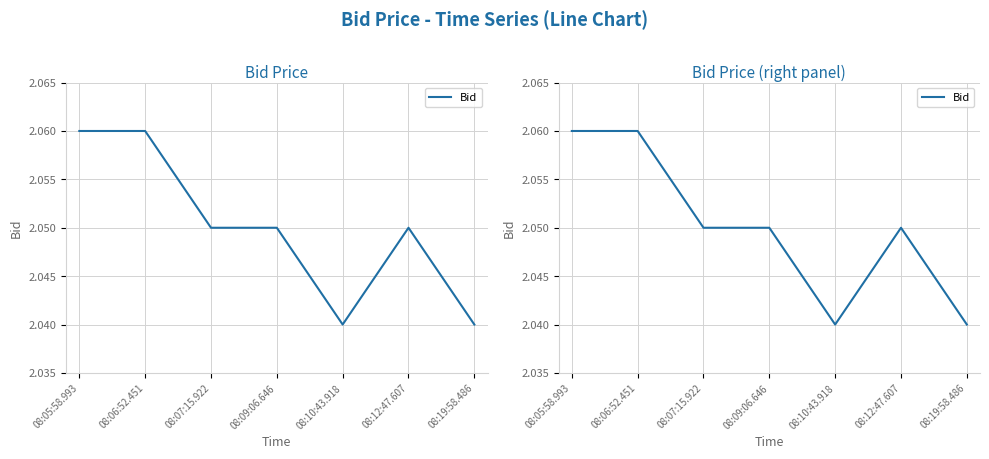

What is the average value?

2.0